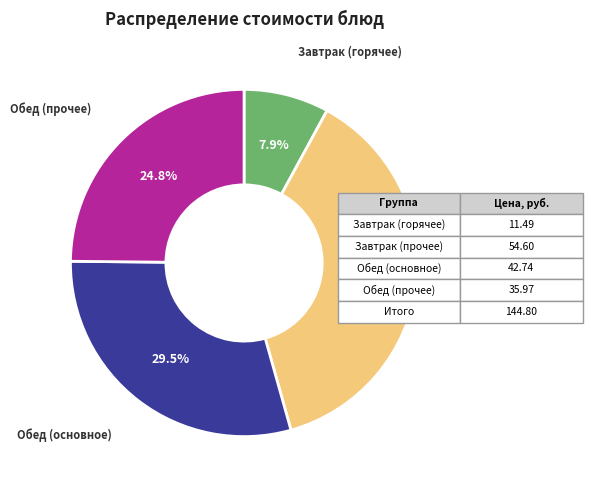

How many segments does this pie chart have?

4